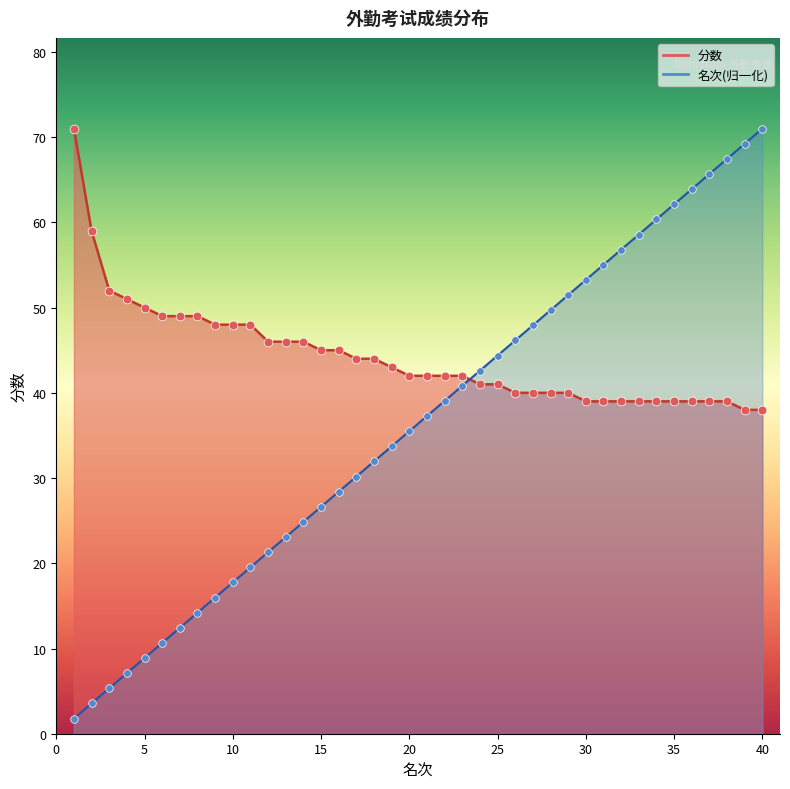

What are all the series names shown in the legend?

名次, 分数